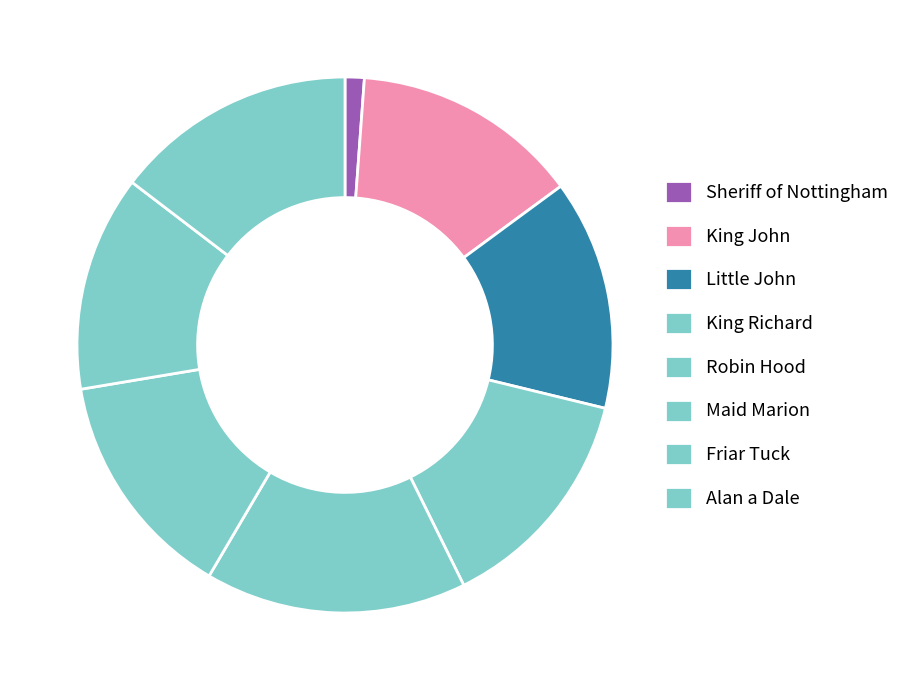

Between King Richard and Little John, which is larger?

King Richard